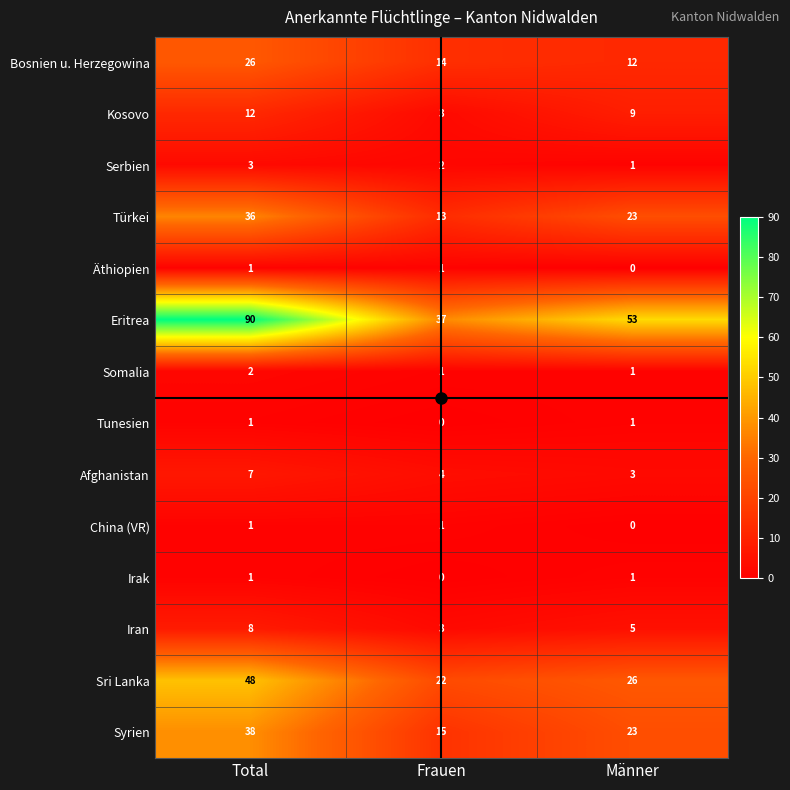

Read the Sri Lanka value at Frauen.

22